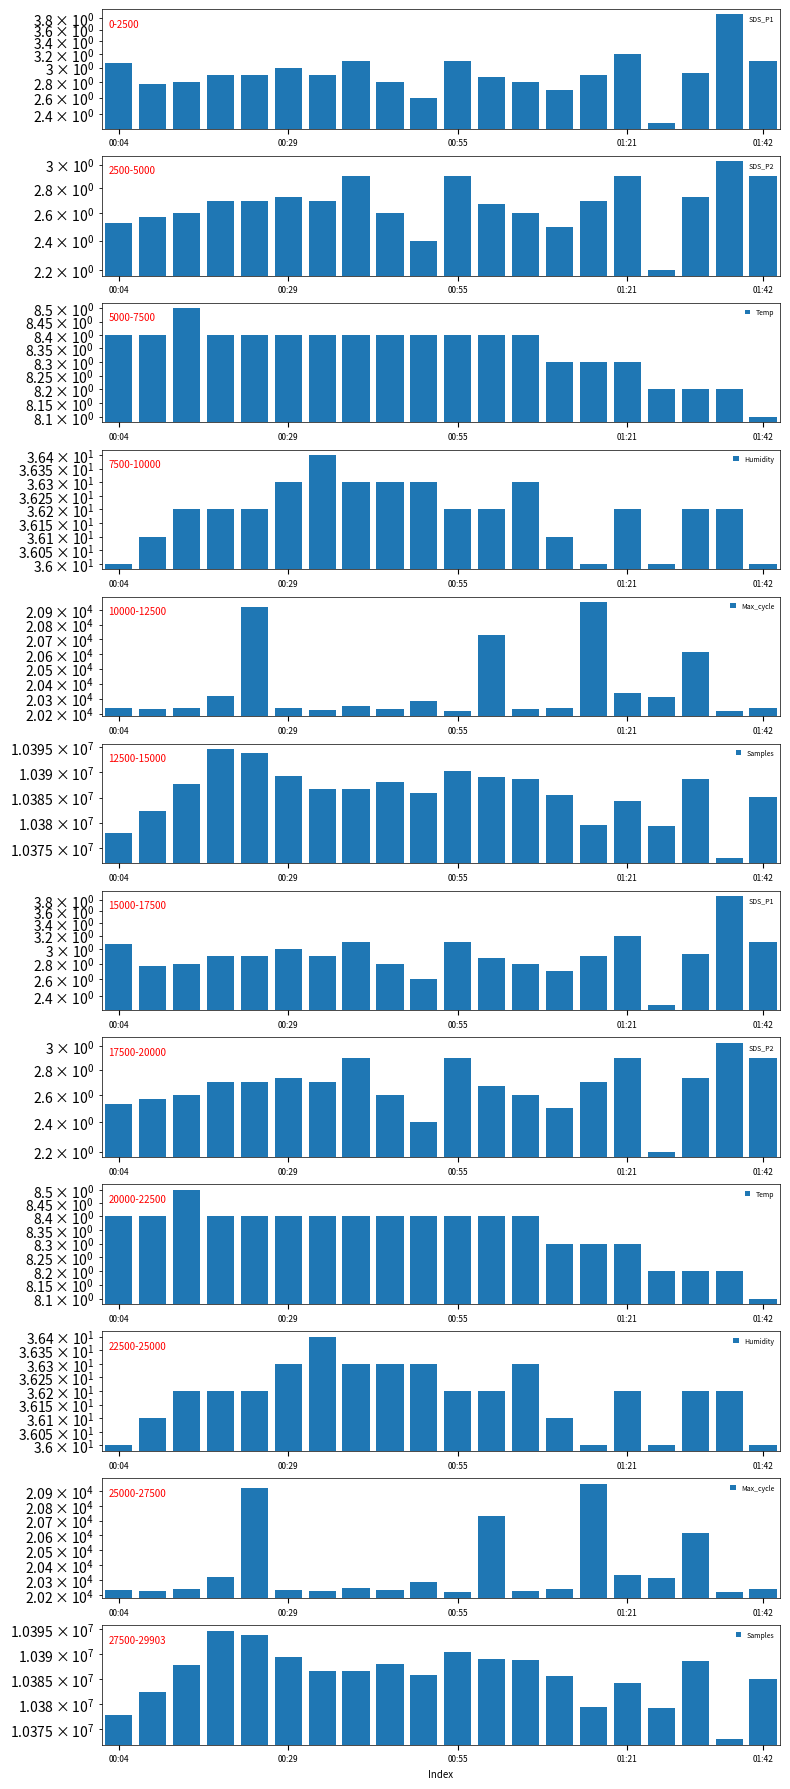

What is the difference between the highest and lowest values at 6?

10386684.3